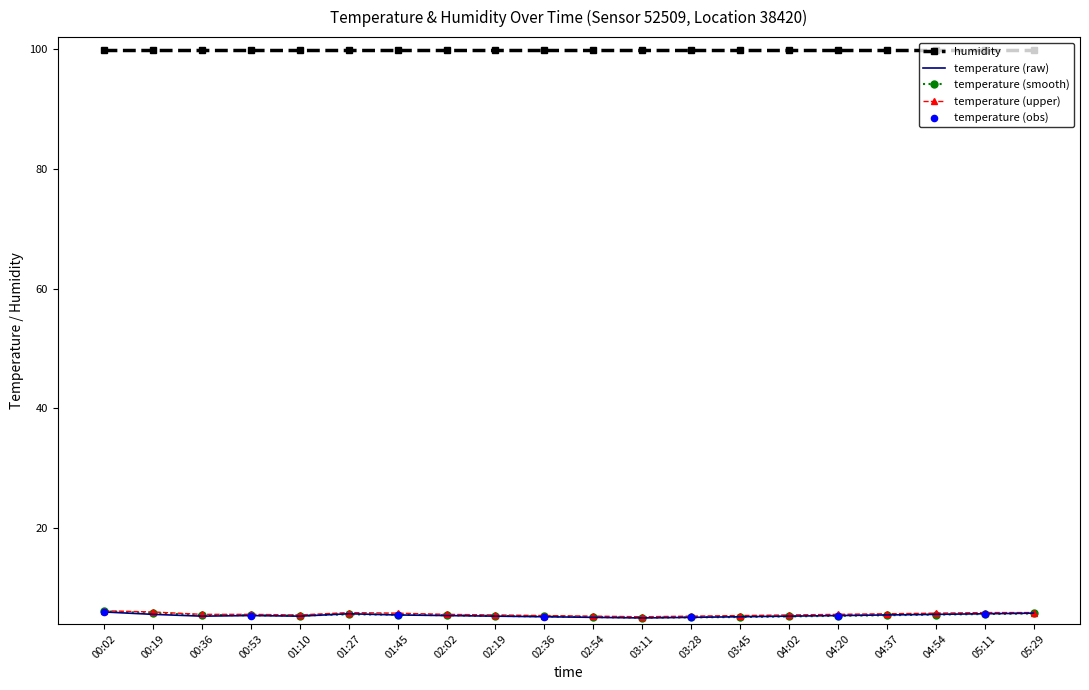

What is the total value across all series at 04:54?

116.9